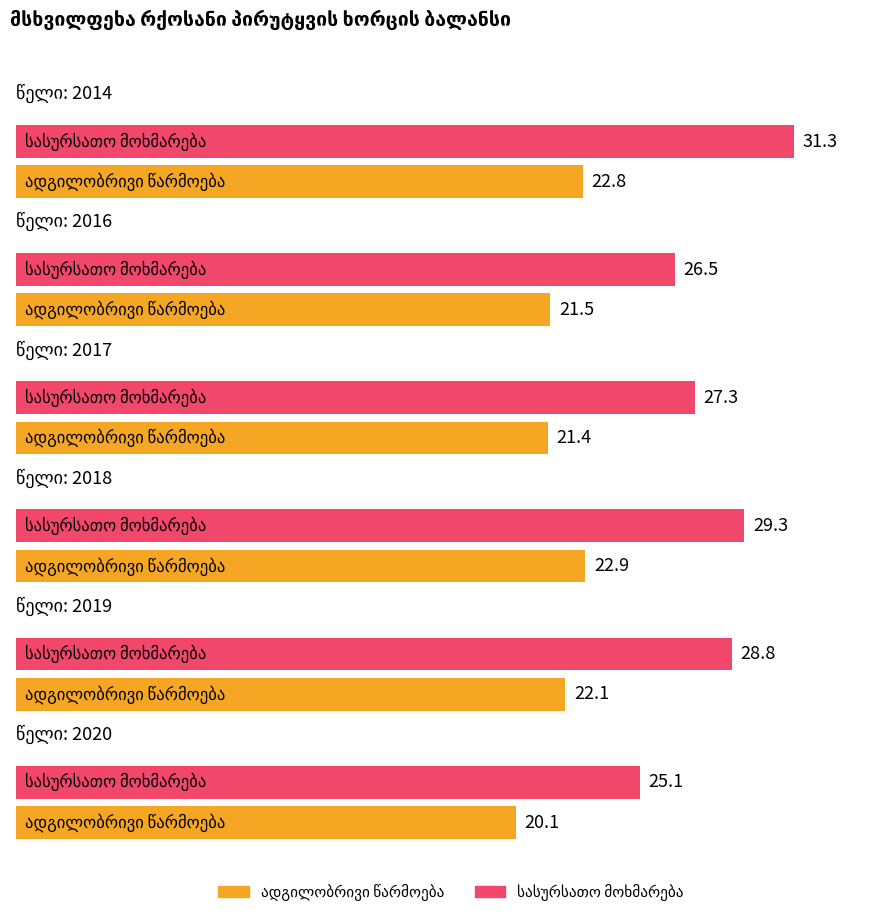

Reading left to right, extract all data points from this chart.

ადგილობრივი წარმოება: 22.8	21.5	21.4	22.9	22.1	20.1
სასურსათო მოხმარება: 31.3	26.5	27.3	29.3	28.8	25.1